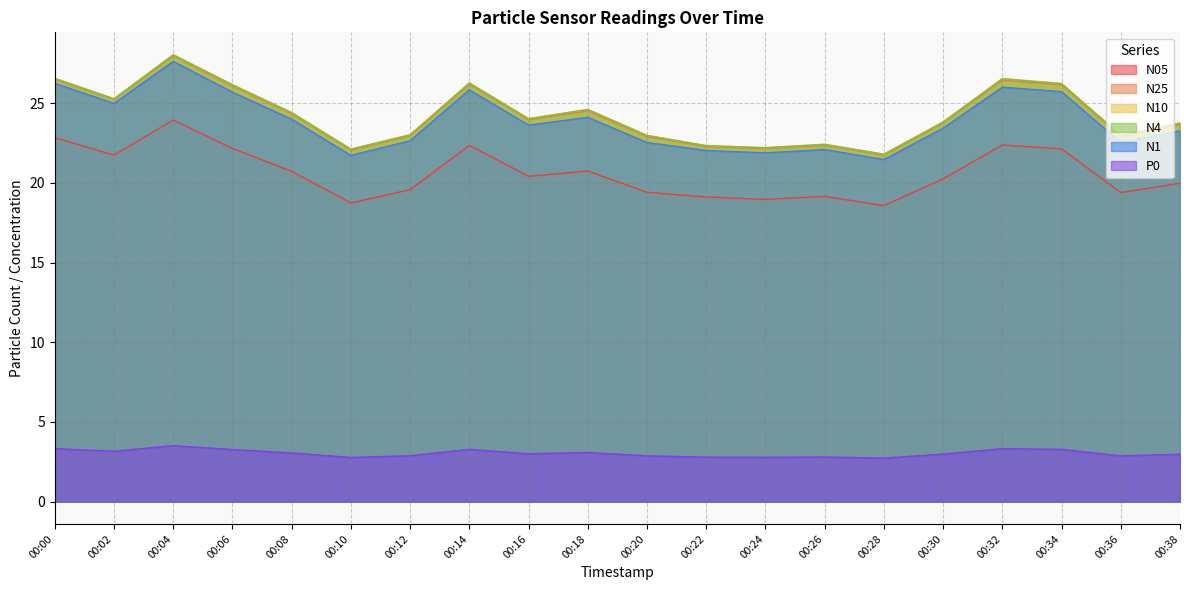

Reading left to right, transcribe all the data shown in this chart.

N05: 22.8	21.7	23.9	22.2	20.7	18.7	19.6	22.4	20.4	20.7	19.4	19.1	19.0	19.1	18.6	20.2	22.4	22.1	19.4	20.0
N25: 26.5	25.2	28.0	26.1	24.3	22.1	23.0	26.2	24.0	24.5	22.9	22.3	22.1	22.4	21.7	23.8	26.4	26.1	22.9	23.7
N10: 26.6	25.3	28.0	26.2	24.4	22.1	23.0	26.3	24.0	24.6	23.0	22.3	22.2	22.4	21.8	23.8	26.5	26.2	23.0	23.8
N4: 26.6	25.3	28.0	26.1	24.4	22.1	23.0	26.3	24.0	24.6	23.0	22.3	22.2	22.4	21.8	23.8	26.5	26.2	23.0	23.8
N1: 26.2	25.0	27.6	25.7	24.0	21.7	22.6	25.8	23.6	24.1	22.5	22.0	21.9	22.1	21.5	23.4	26.0	25.7	22.5	23.3
P0: 3.3	3.2	3.5	3.3	3.0	2.8	2.9	3.3	3.0	3.1	2.9	2.8	2.8	2.8	2.7	3.0	3.3	3.3	2.9	3.0